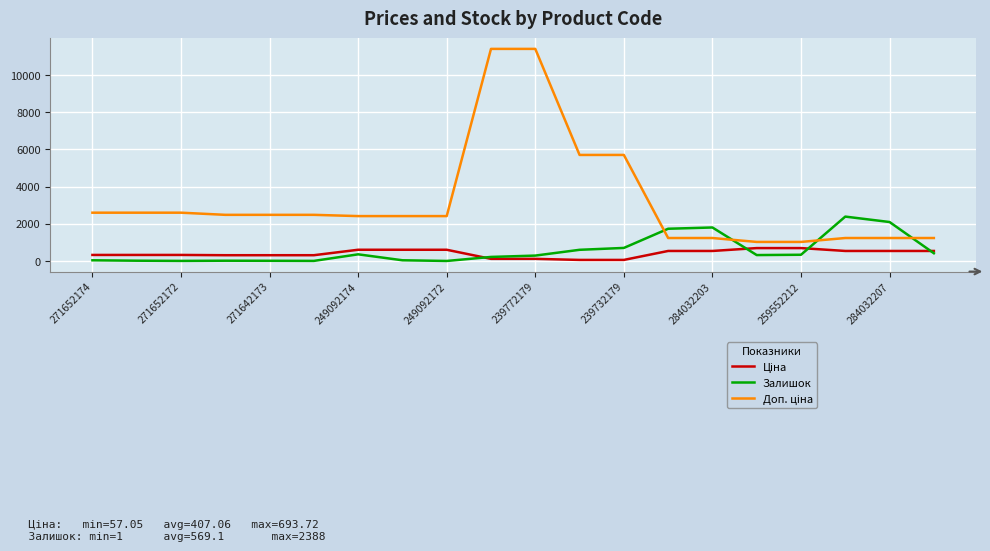

How many lines are shown in the chart?

3